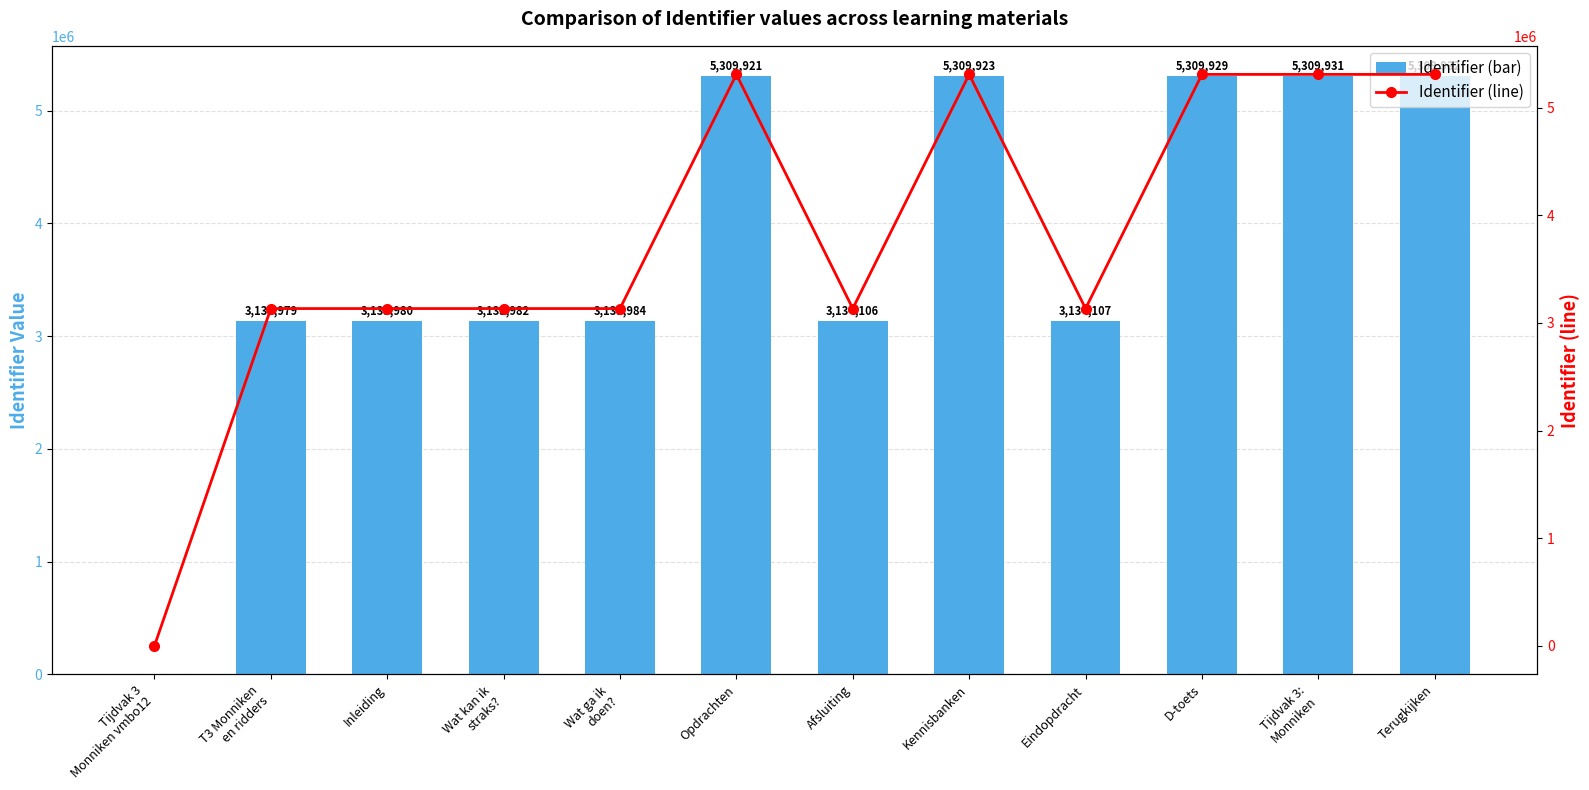

The Identifier (bar) series shows 7760837 at Terugkijken. True or false?

False